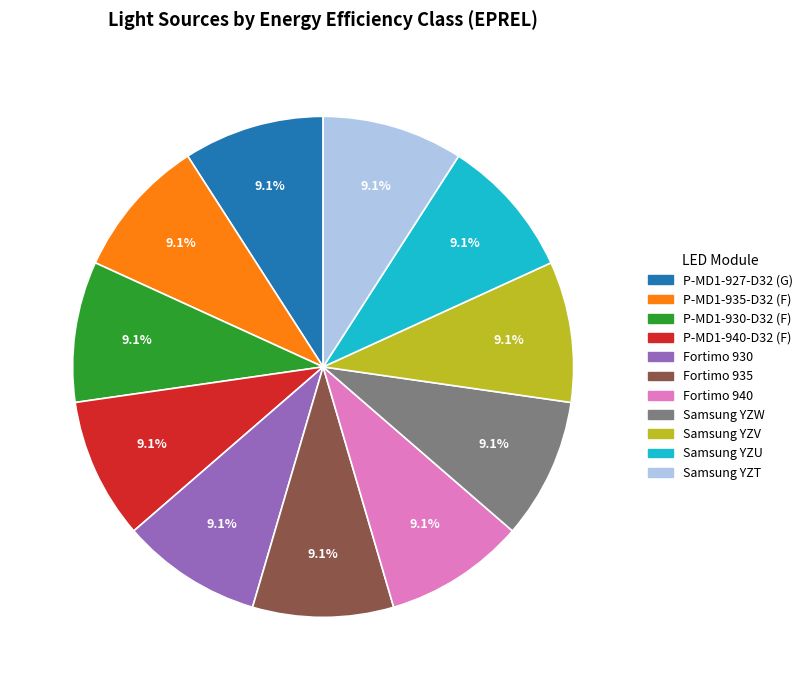

How many segments does this pie chart have?

11